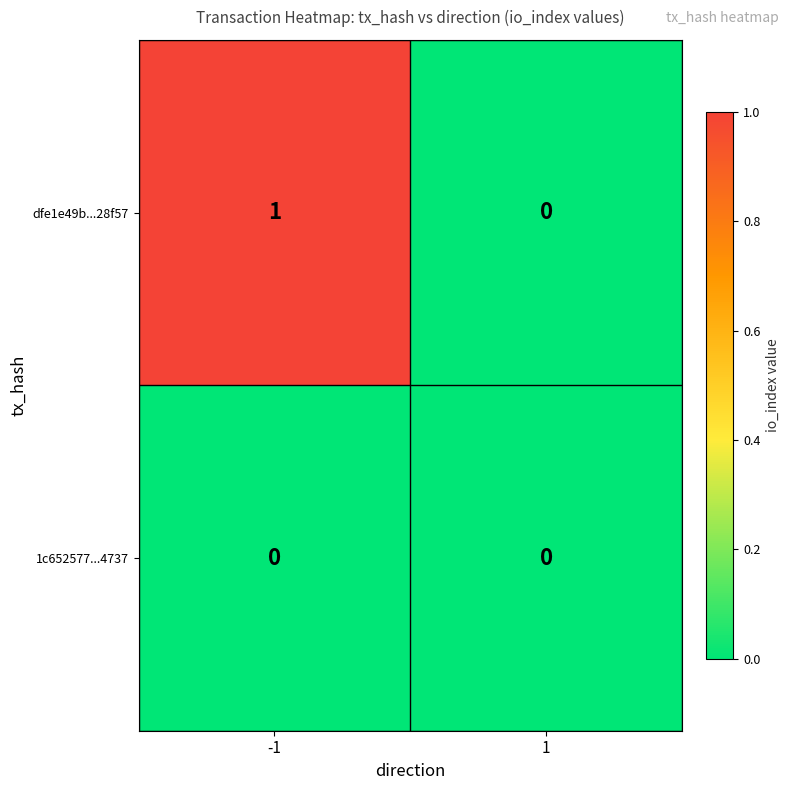

List the series in order of their peak value, lowest first.

1c652577...4737, dfe1e49b...28f57